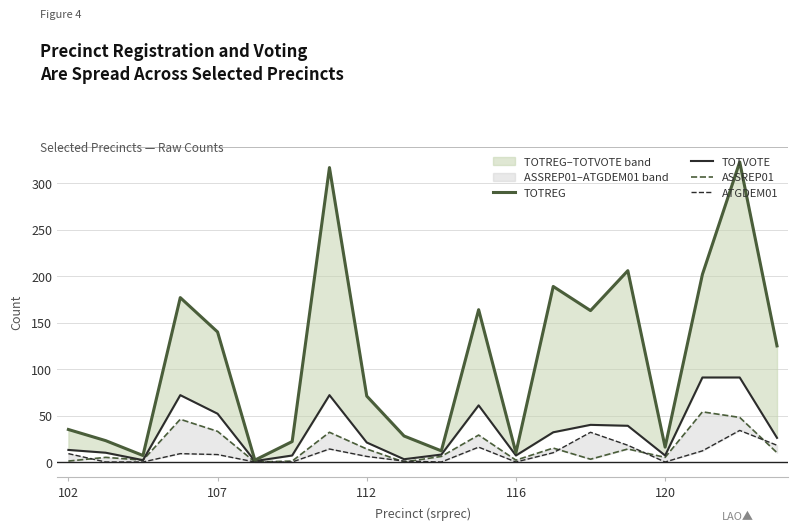

What is the difference between the ATGDEM01 values at 15 and 9?

17